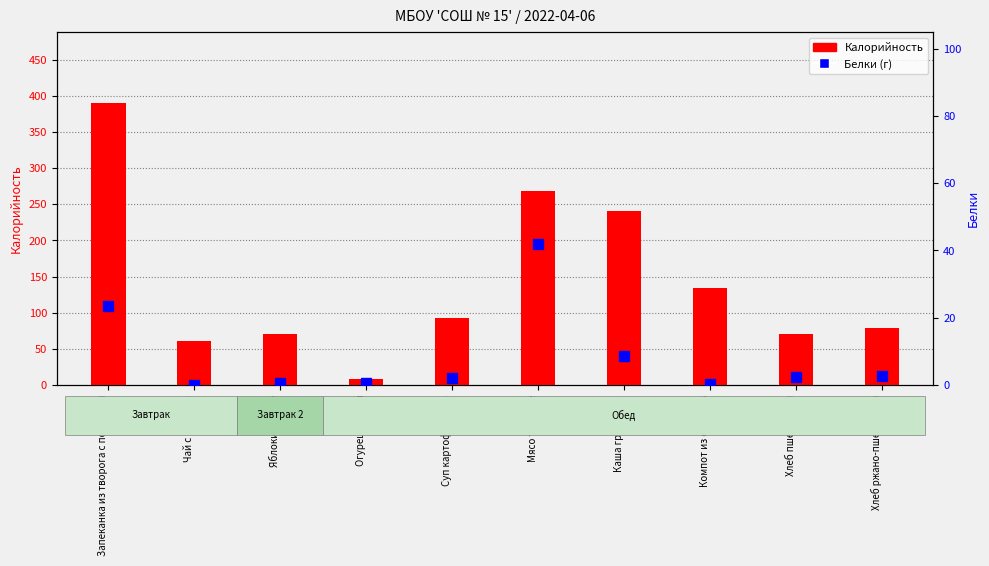

Which series has the largest total across all categories?

Калорийность